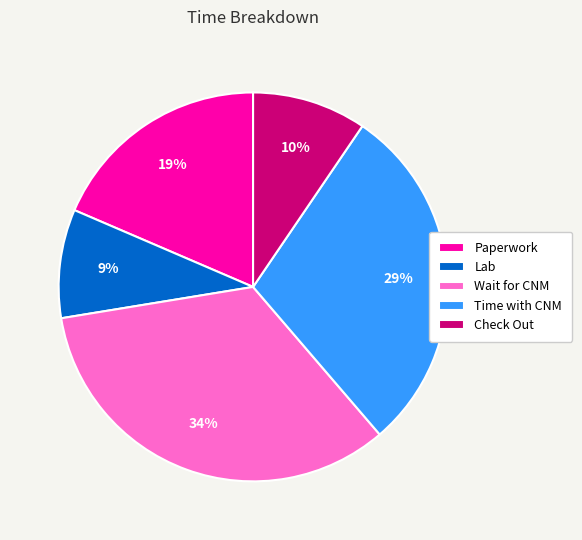

Between Lab and Wait for CNM, which is larger?

Wait for CNM